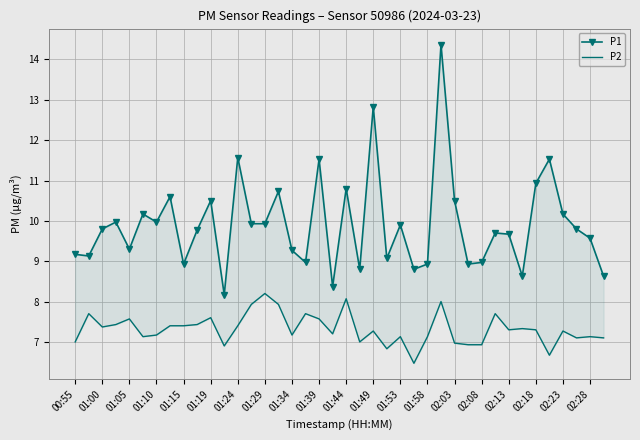

True or false: P1 and P2 cross at least once.

False